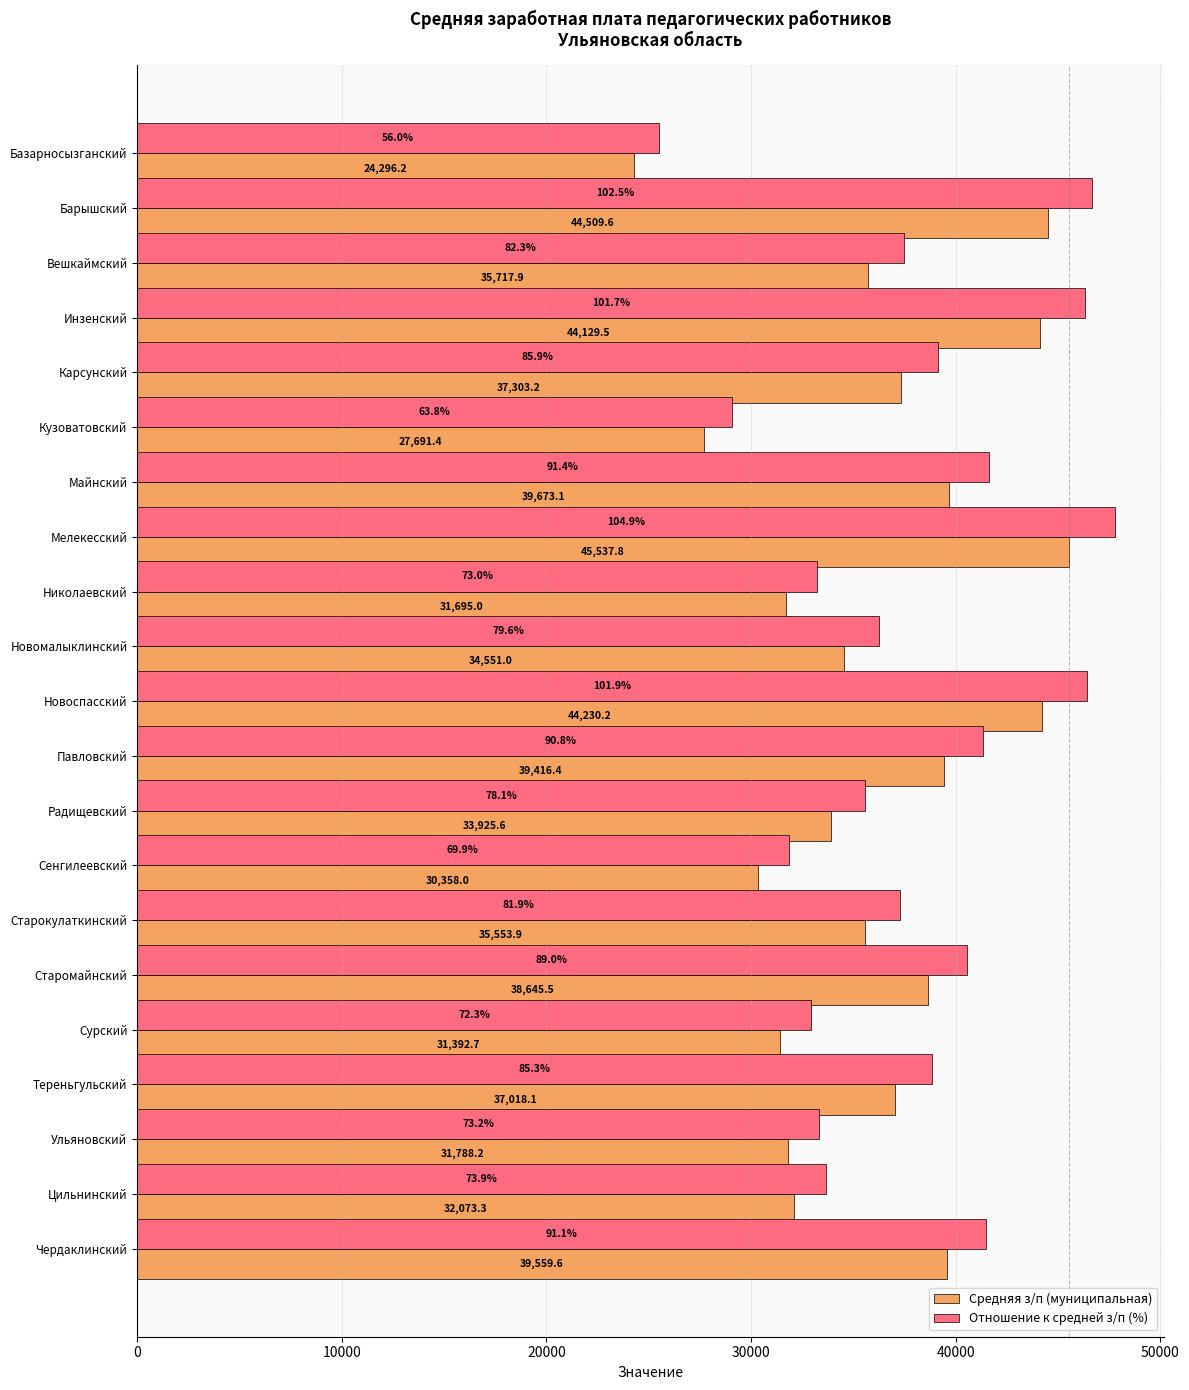

Rank the categories by Средняя з/п (муниципальная) value from lowest to highest.

Базарносызганский, Кузоватовский, Сенгилеевский, Сурский, Николаевский, Ульяновский, Цильнинский, Радищевский, Новомалыклинский, Старокулаткинский, Вешкаймский, Тереньгульский, Карсунский, Старомайнский, Павловский, Чердаклинский, Майнский, Инзенский, Новоспасский, Барышский, Мелекесский